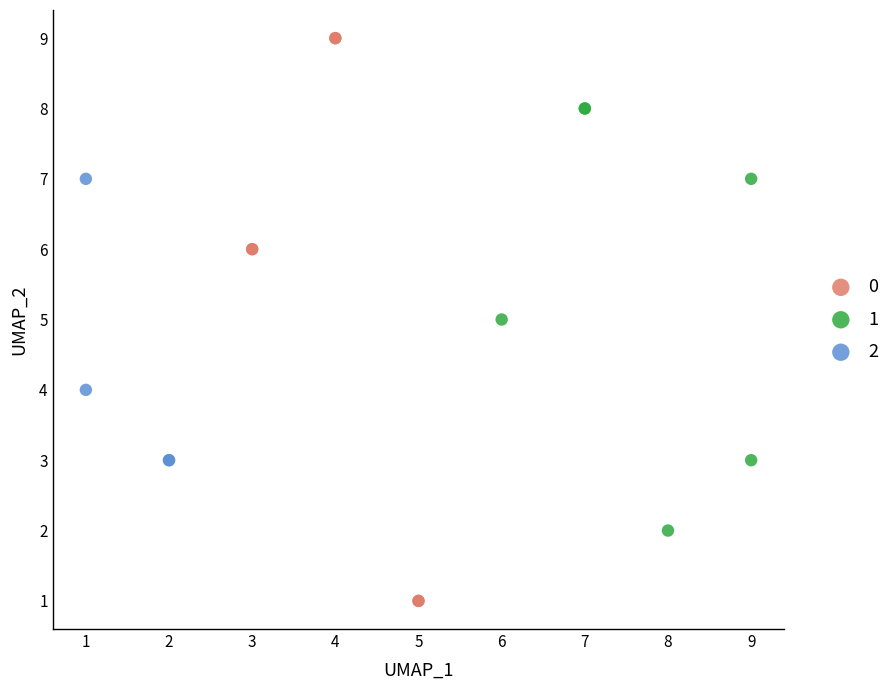

Which series contains the highest Y value?

0